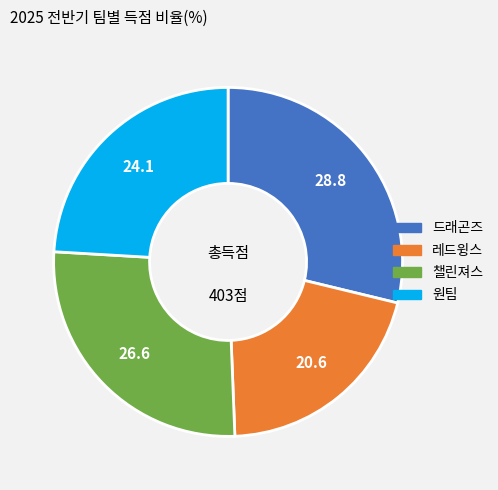

Is it true that 레드윙스 is 21% of the pie?

True